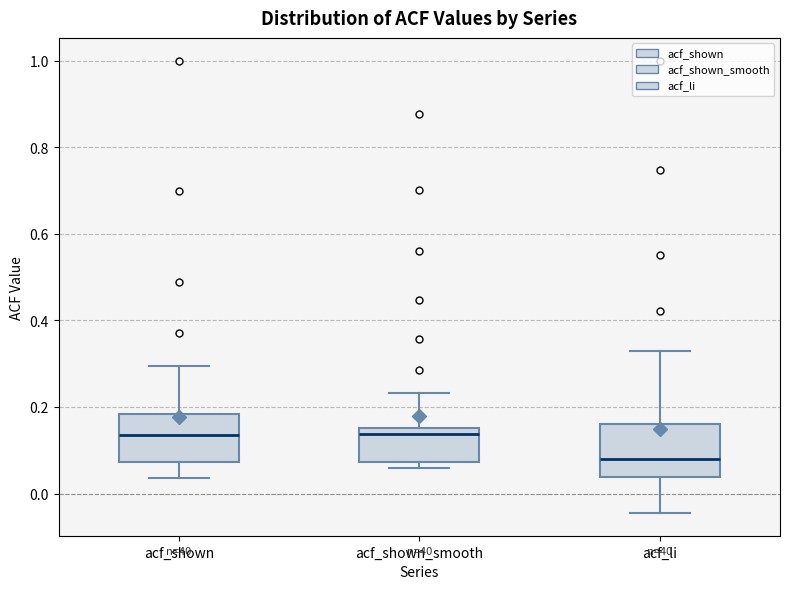

Reading left to right, transcribe this box plot: for each box, give where its median line is, the range the box spans, and where its two whiskers end, as read against the y-axis. The values are not printed on the chart, so give them approximately, as read against the axis.

acf_shown: median 0.14, box 0.08 to 0.18, whiskers 0.04 to 0.30
acf_shown_smooth: median 0.14, box 0.08 to 0.16, whiskers 0.06 to 0.24
acf_li: median 0.08, box 0.04 to 0.16, whiskers -0.04 to 0.32